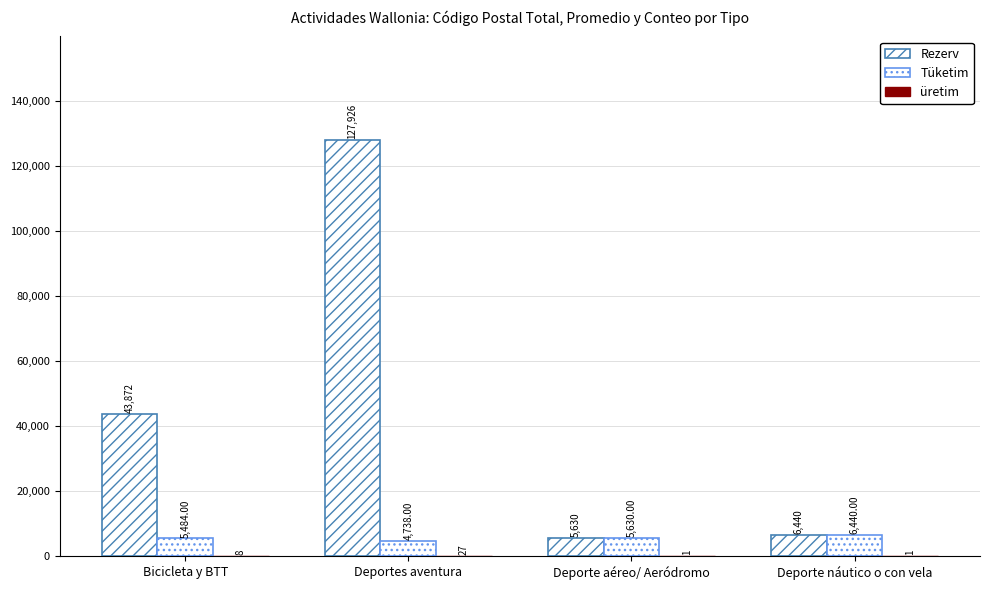

What is the difference between the second highest and second lowest values in the Rezerv series?

37432